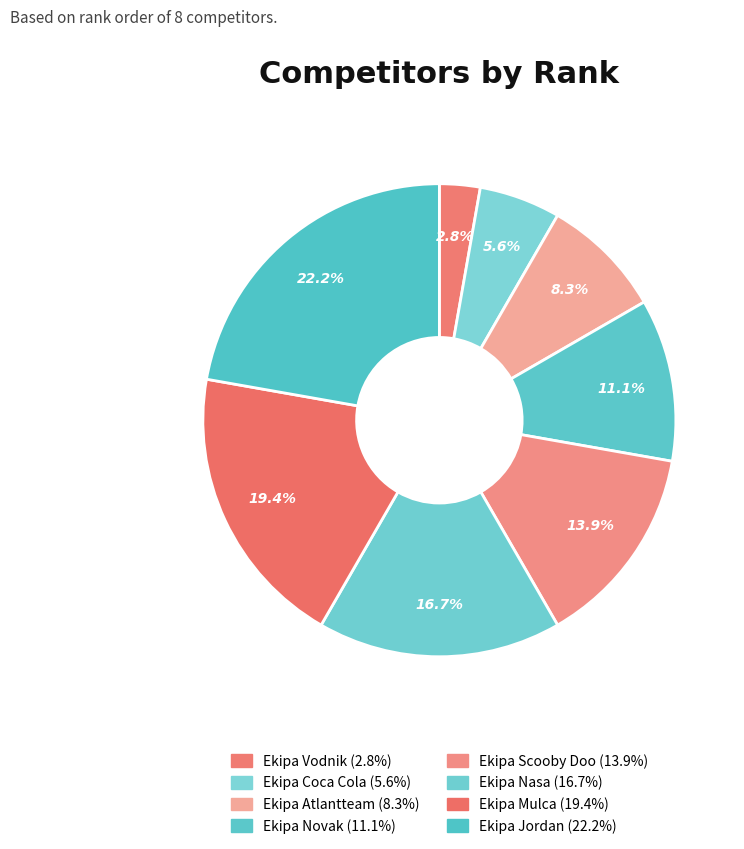

What percentage do Ekipa Scooby Doo and Ekipa Atlantteam together represent?

22.2%